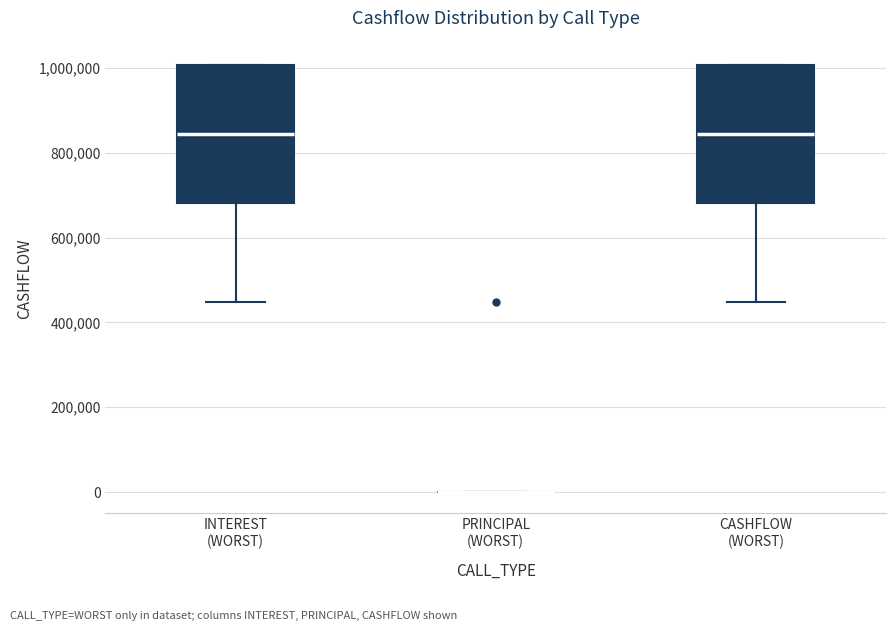

Reading left to right, transcribe this box plot: for each box, give where its median line is, the range the box spans, and where its two whiskers end, as read against the y-axis. The values are not printed on the chart, so give them approximately, as read against the axis.

INTEREST (WORST): median 840000, box 680000 to 1000000, whiskers 440000 to 1000000
PRINCIPAL (WORST): box collapsed to a line at 0, whiskers 0 to 0
CASHFLOW (WORST): median 840000, box 680000 to 1000000, whiskers 440000 to 1000000